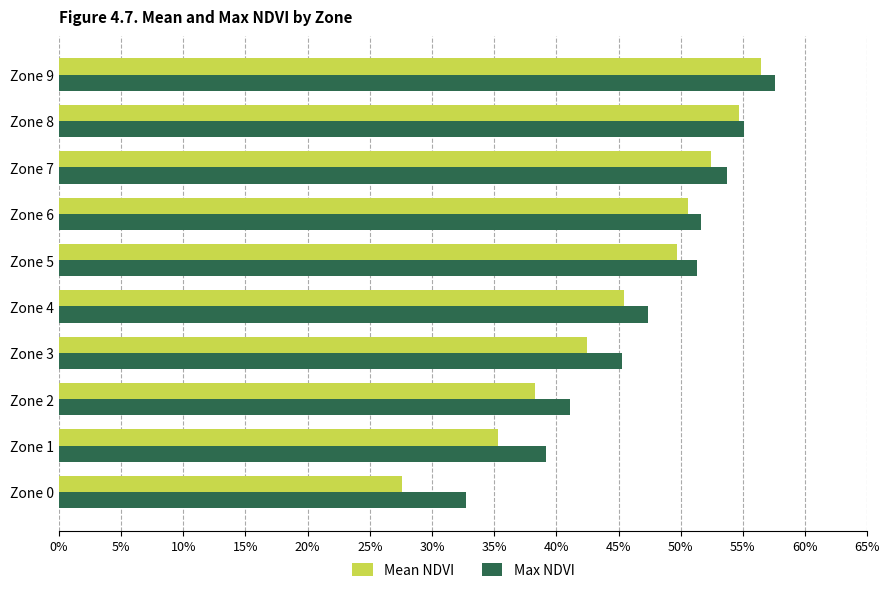

What are all the series names shown in the legend?

Mean NDVI, Max NDVI